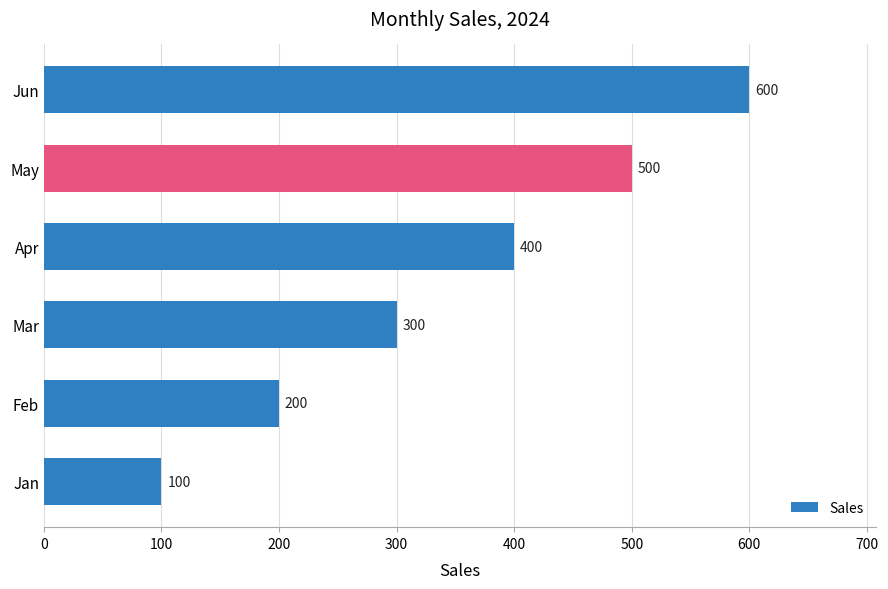

What is the sum of the values at Apr and May?

900